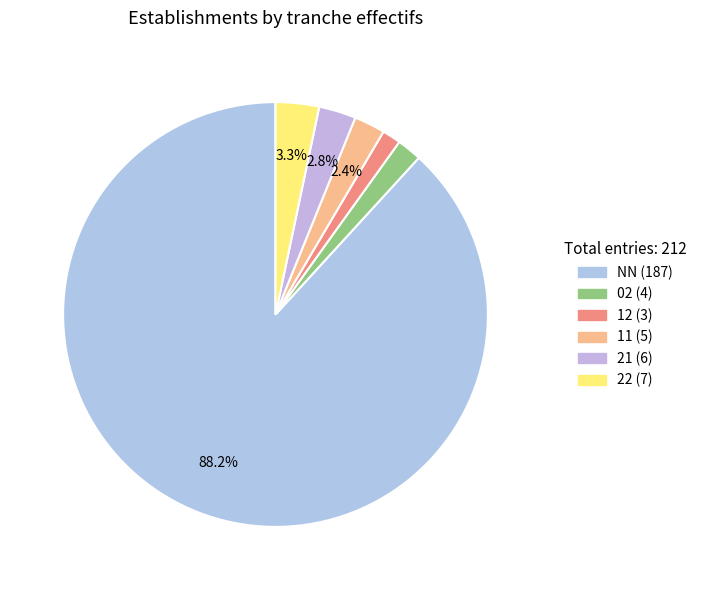

Which has a higher value, NN or 22?

NN